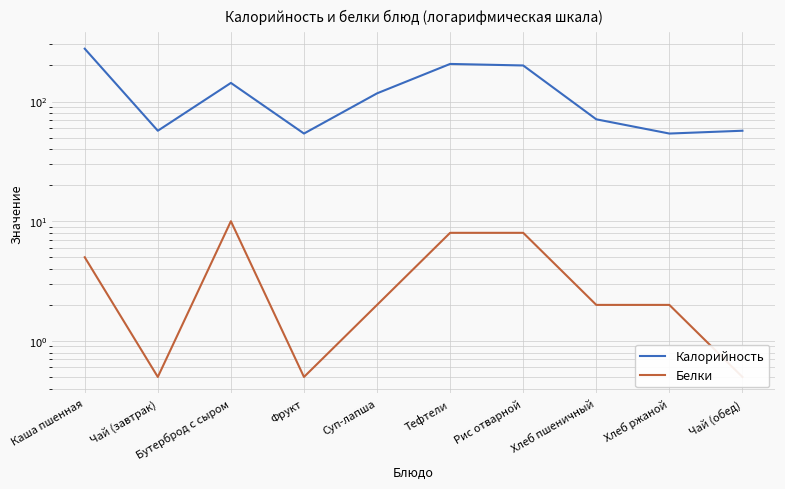

Count the number of data series in this chart.

2